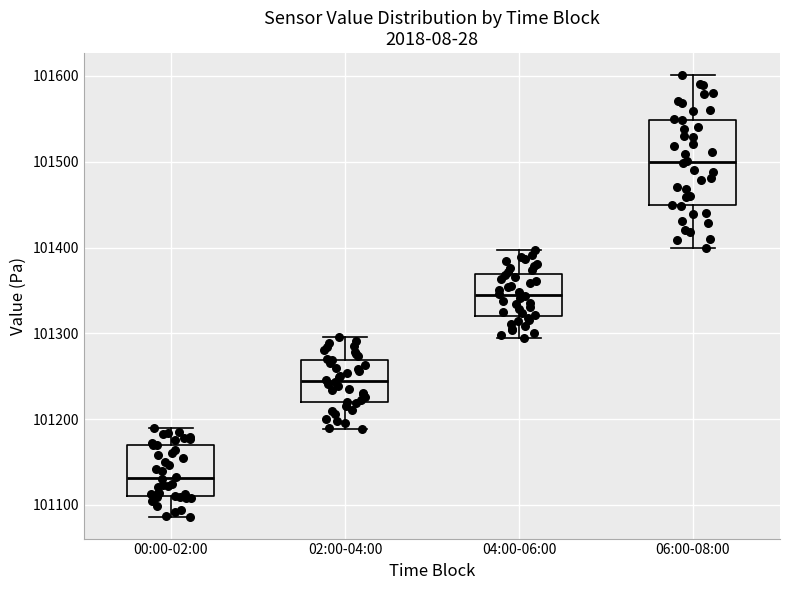

Which box is the tallest, from its lower edge to its upper edge?

06:00-08:00